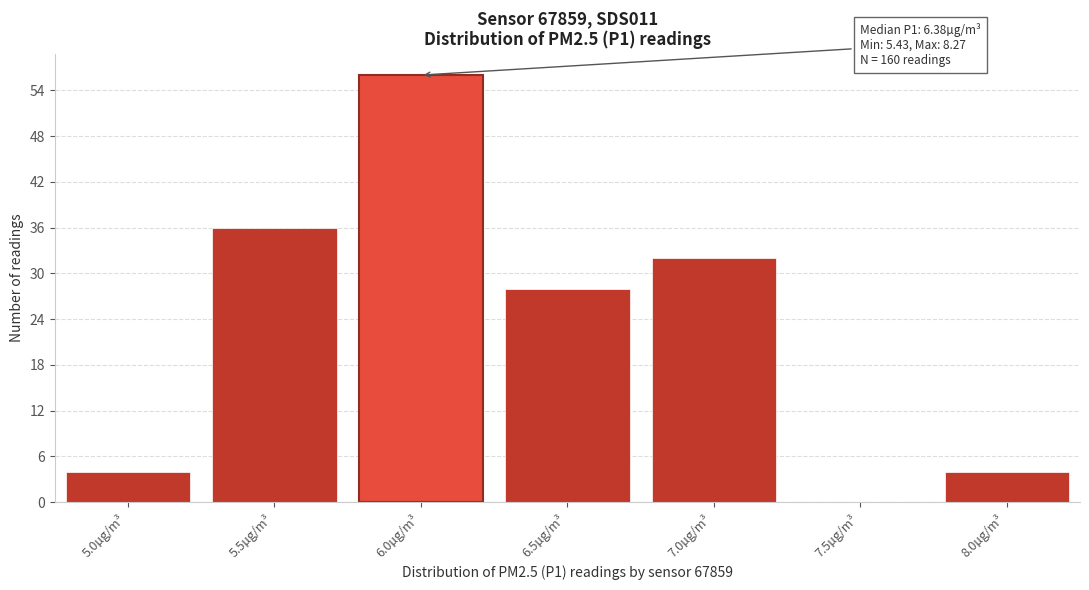

What is the ratio of the value at 5.5µg/m³ to the value at 5.0µg/m³?

9.0